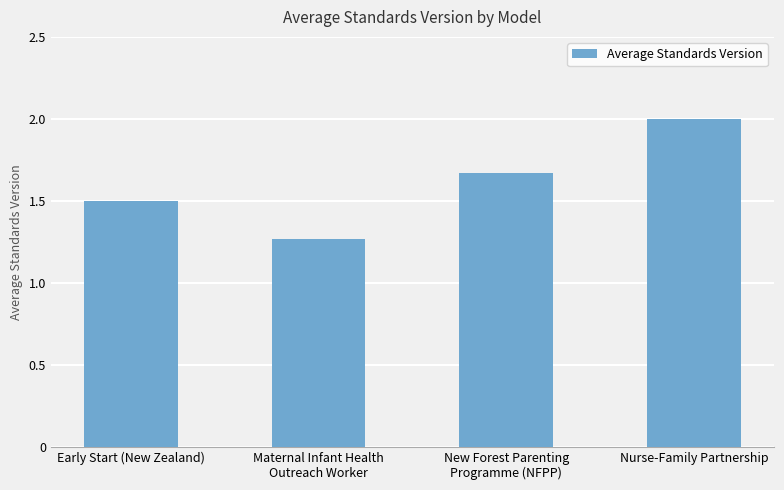

True or false: the data shows 1.5 at Early Start (New Zealand).

True